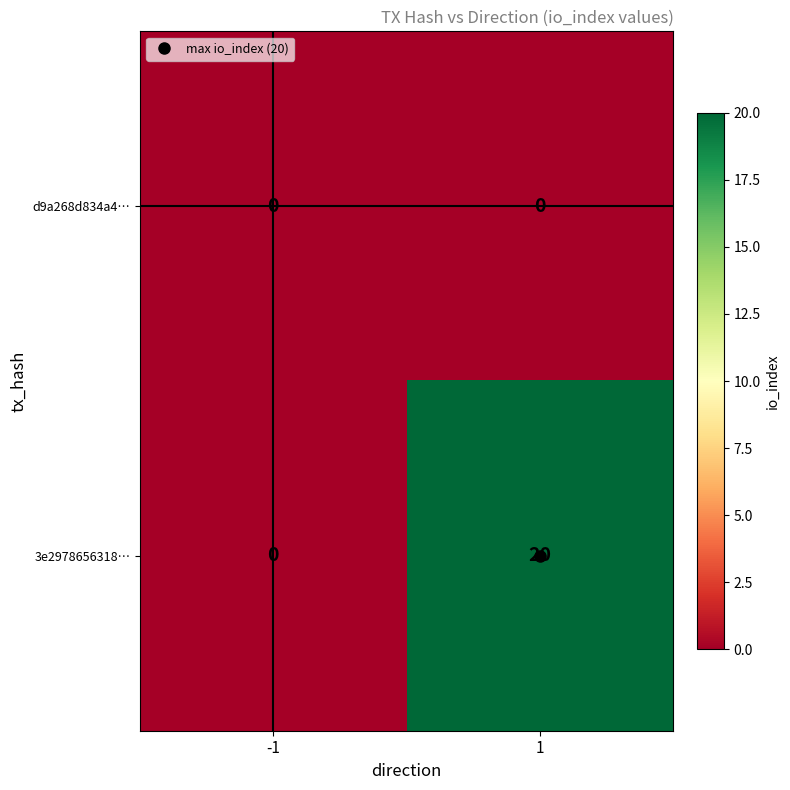

What is the maximum value shown in the chart?

20